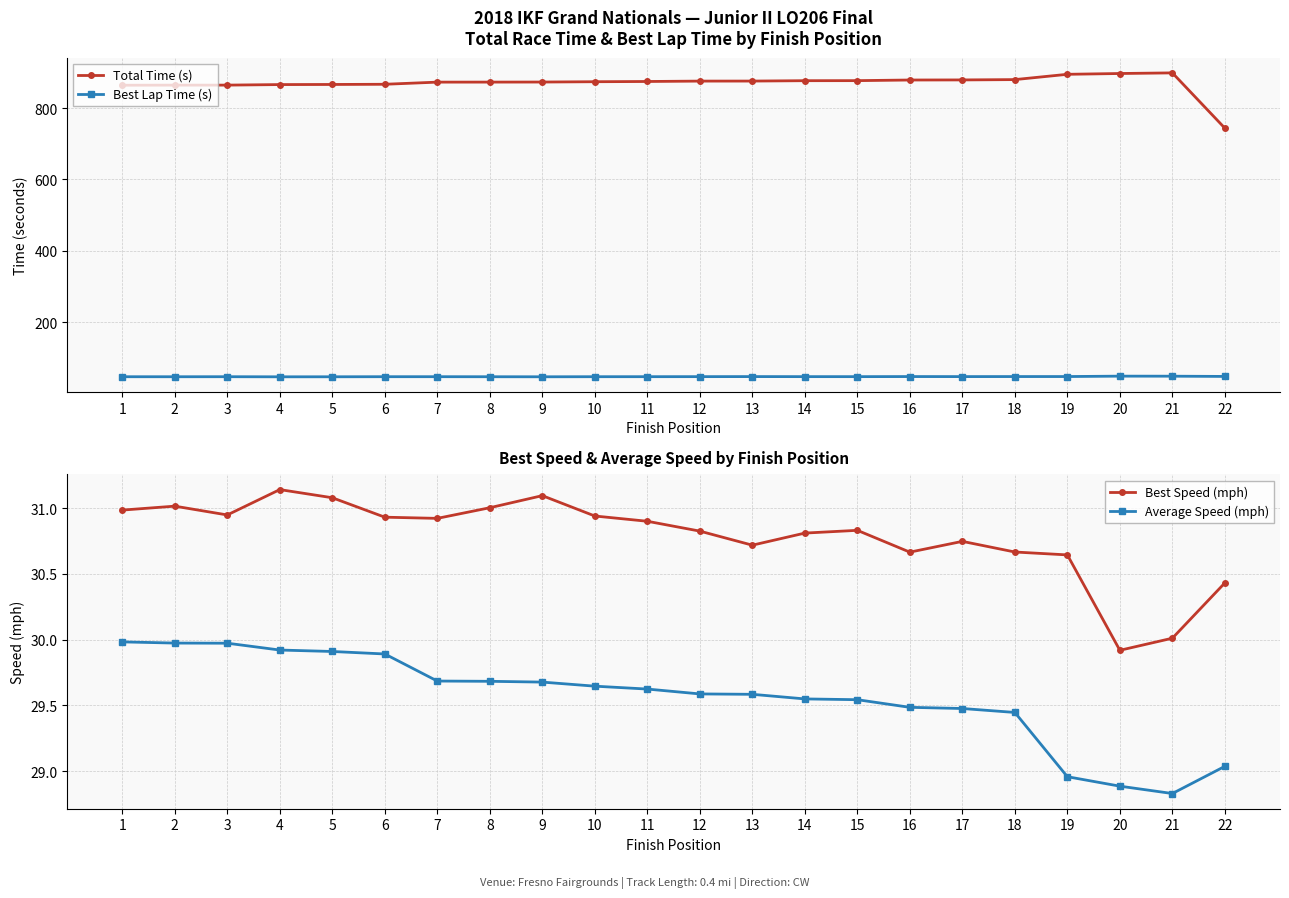

True or false: Average Speed (mph) and Best Speed (mph) cross at least once.

False